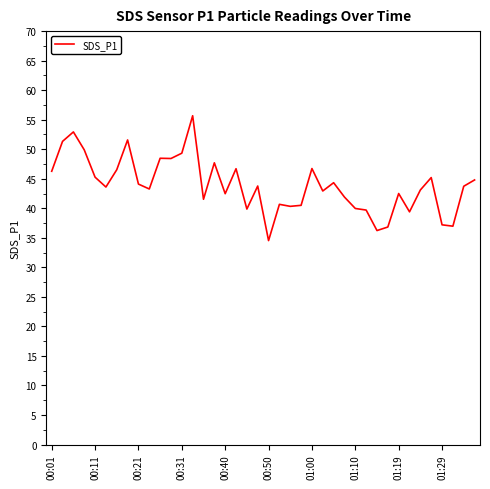

What is the greatest value displayed?

55.7